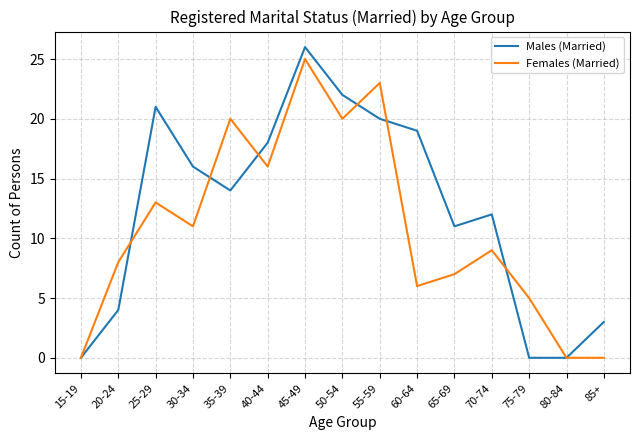

Where does the Females (Married) series first go above 9?

25-29